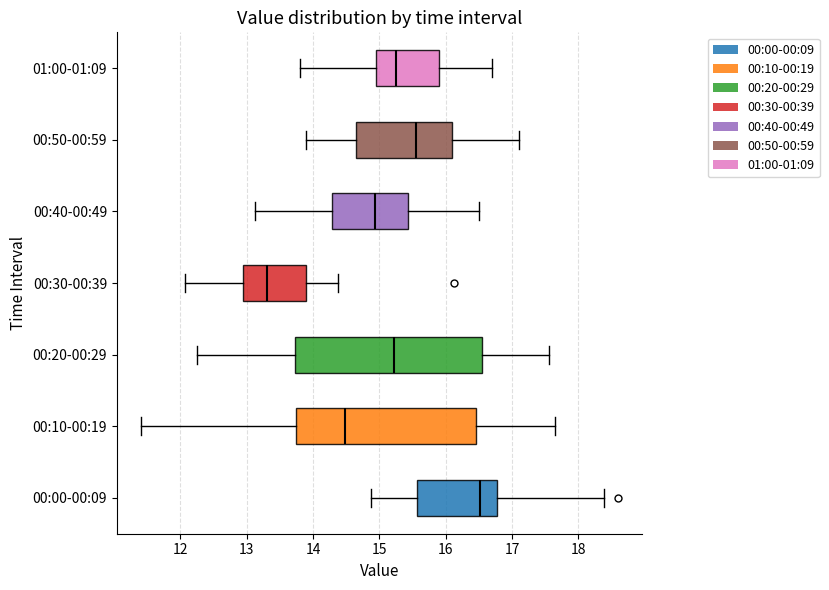

Reading bottom to top, transcribe this box plot: for each box, give where its median line is, the range the box spans, and where its two whiskers end, as read against the x-axis. The values are not printed on the chart, so give them approximately, as read against the axis.

00:00-00:09: median 16.5, box 15.6 to 16.8, whiskers 14.9 to 18.4
00:10-00:19: median 14.5, box 13.7 to 16.5, whiskers 11.4 to 17.7
00:20-00:29: median 15.2, box 13.7 to 16.6, whiskers 12.3 to 17.6
00:30-00:39: median 13.3, box 12.9 to 13.9, whiskers 12.1 to 14.4
00:40-00:49: median 14.9, box 14.3 to 15.4, whiskers 13.1 to 16.5
00:50-00:59: median 15.6, box 14.7 to 16.1, whiskers 13.9 to 17.1
01:00-01:09: median 15.3, box 15.0 to 15.9, whiskers 13.8 to 16.7